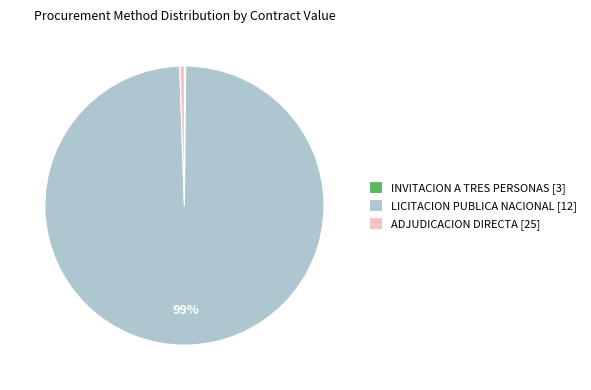

To the nearest percent, what is the average slice percentage?

33%